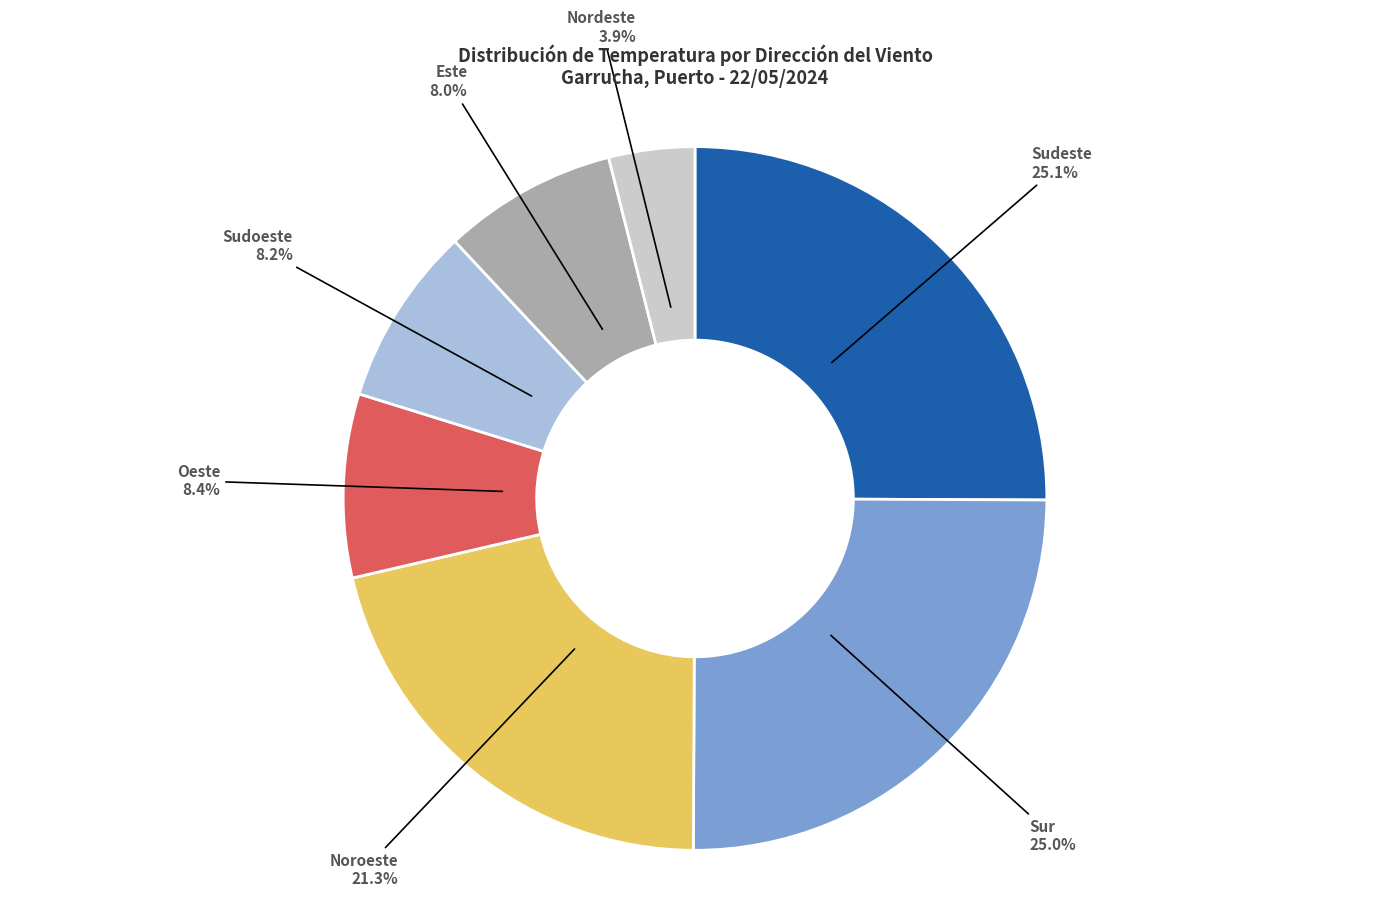

Is there any slice that represents more than half of the pie?

No